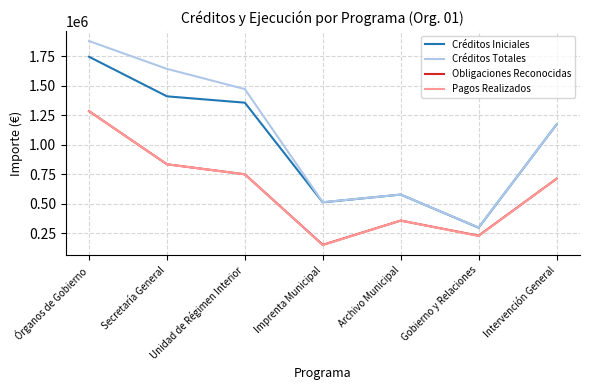

What is the difference between the maximum and minimum values in the Obligaciones Reconocidas series?

1132434.4